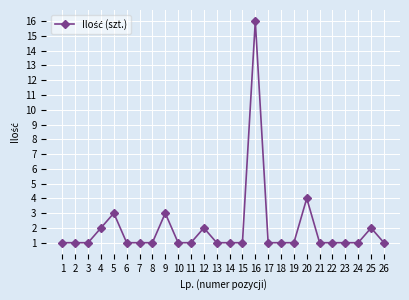

What is the difference between the values at 9 and 1?

2